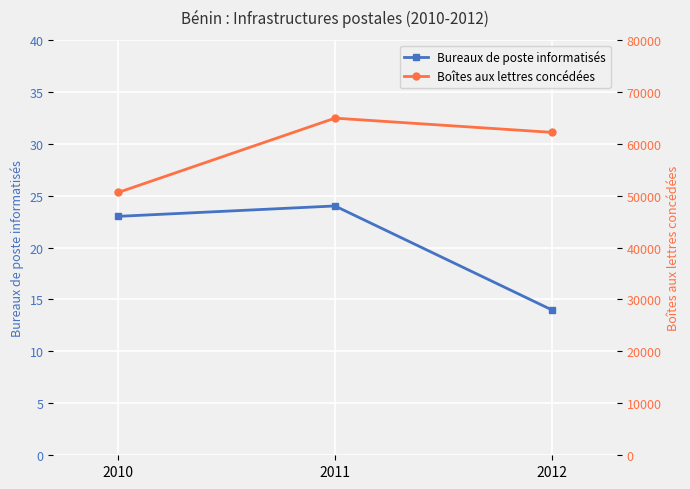

Which category has the highest value across all series?

2011